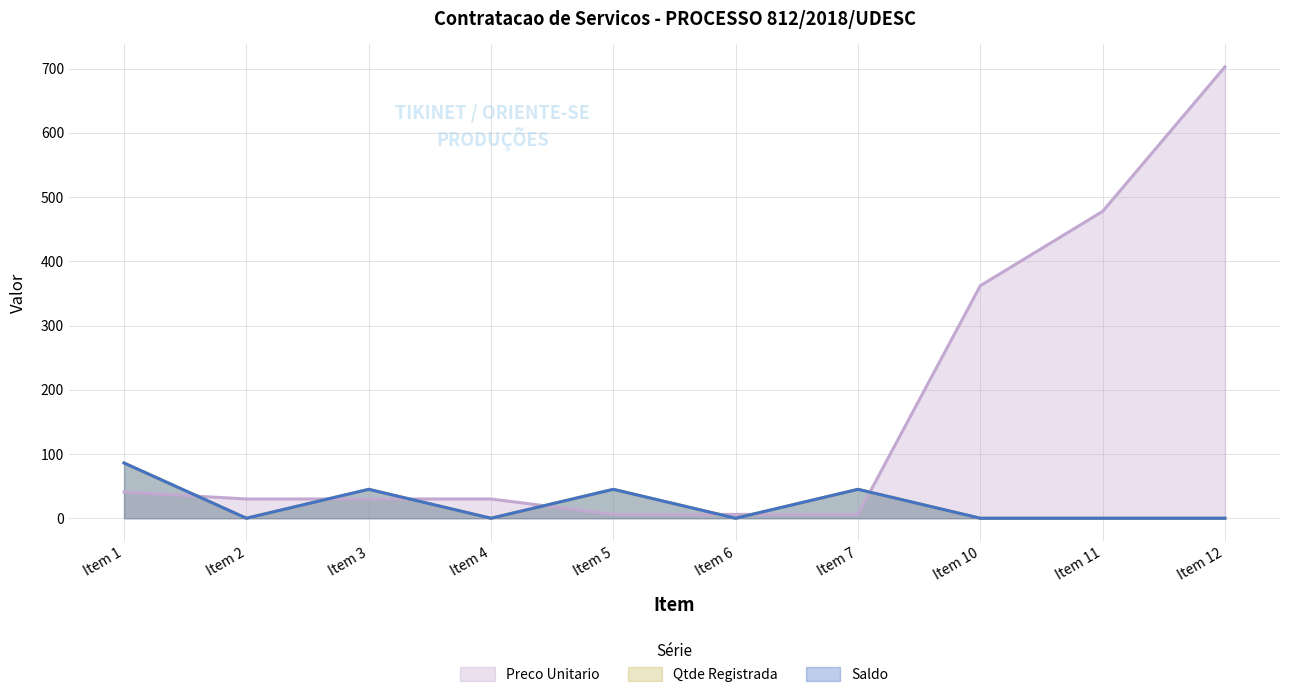

True or false: Qtde Registrada and Saldo intersect in this chart.

False